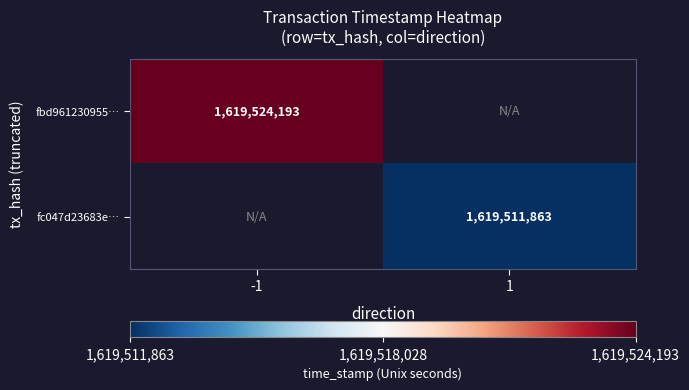

What is the minimum value shown in the chart?

1619511863.0